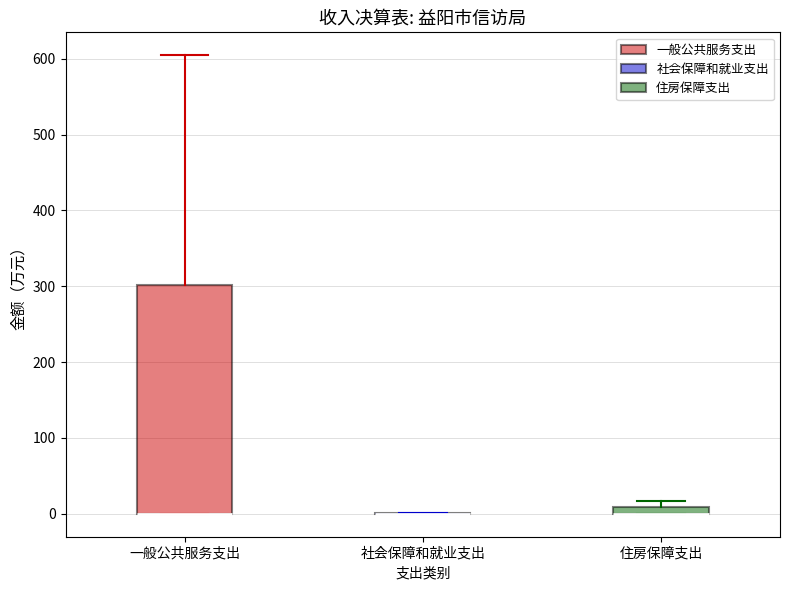

Which box is the tallest, from its lower edge to its upper edge?

一般公共服务支出